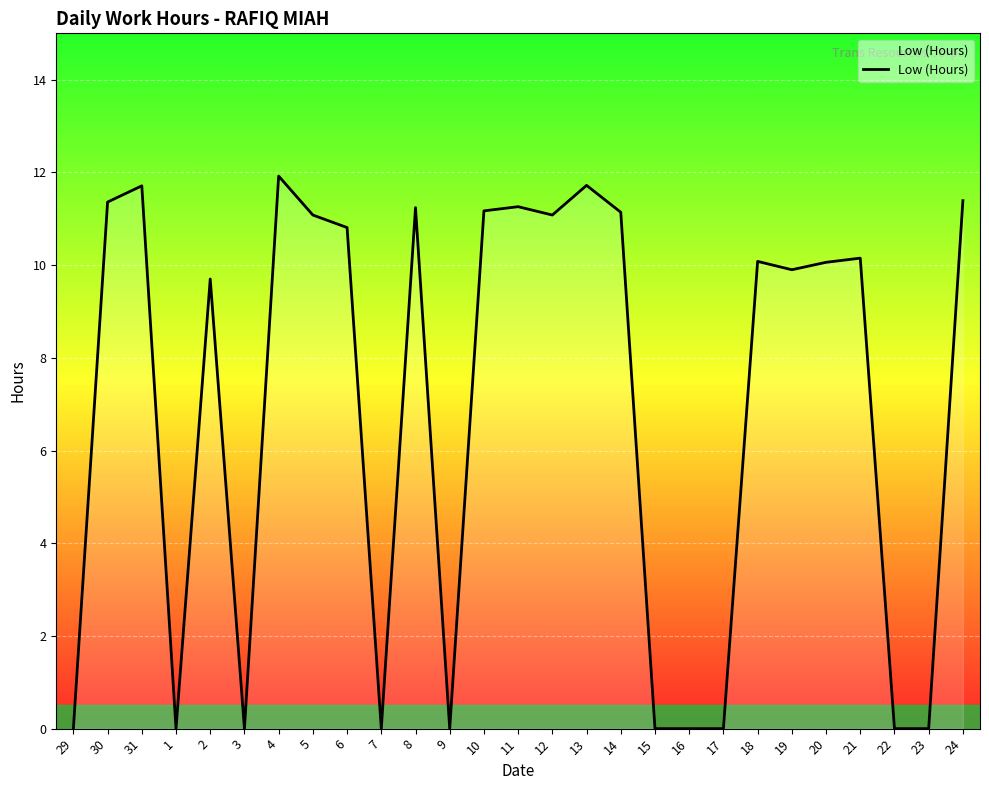

At which label does the data first exceed 10?

30